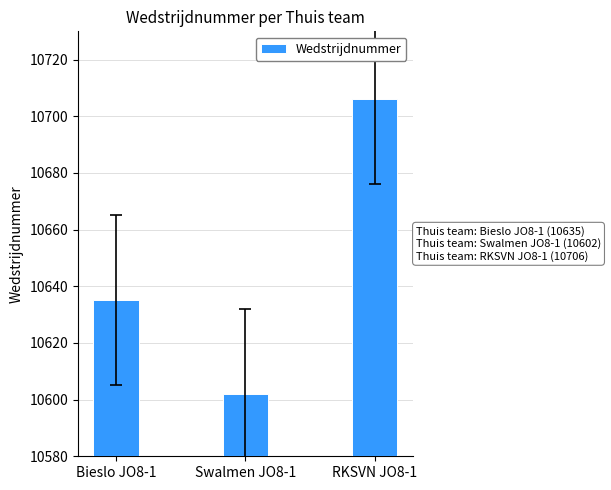

How many categories are shown in the chart?

3